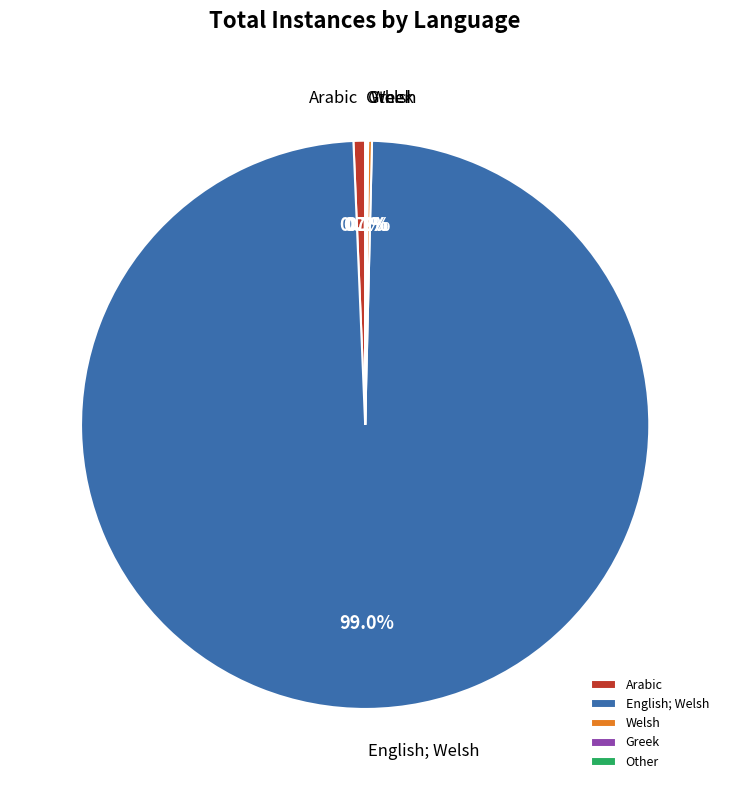

What percentage is NOT represented by Arabic?

99.3%